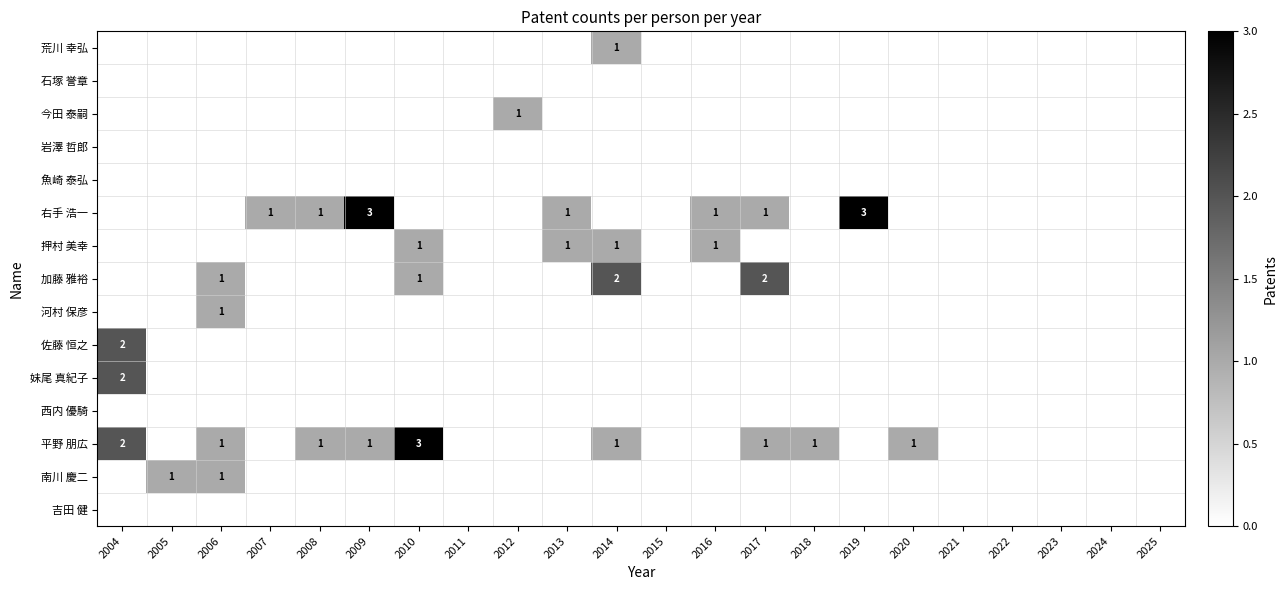

How many values in 平野 朋広 are above zero?

9